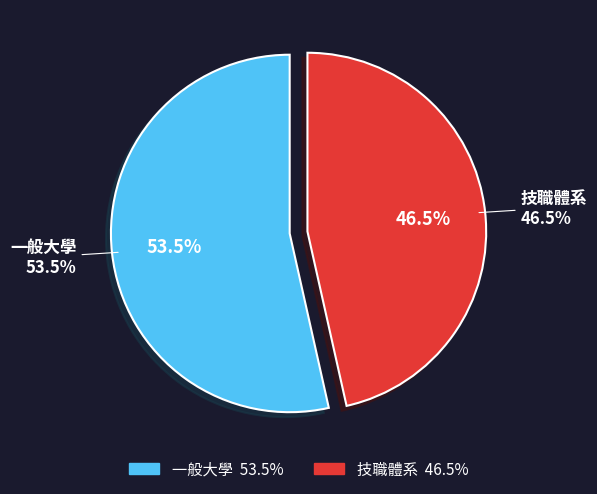

What percentage is the 一般大學 slice, to the nearest percent?

54%